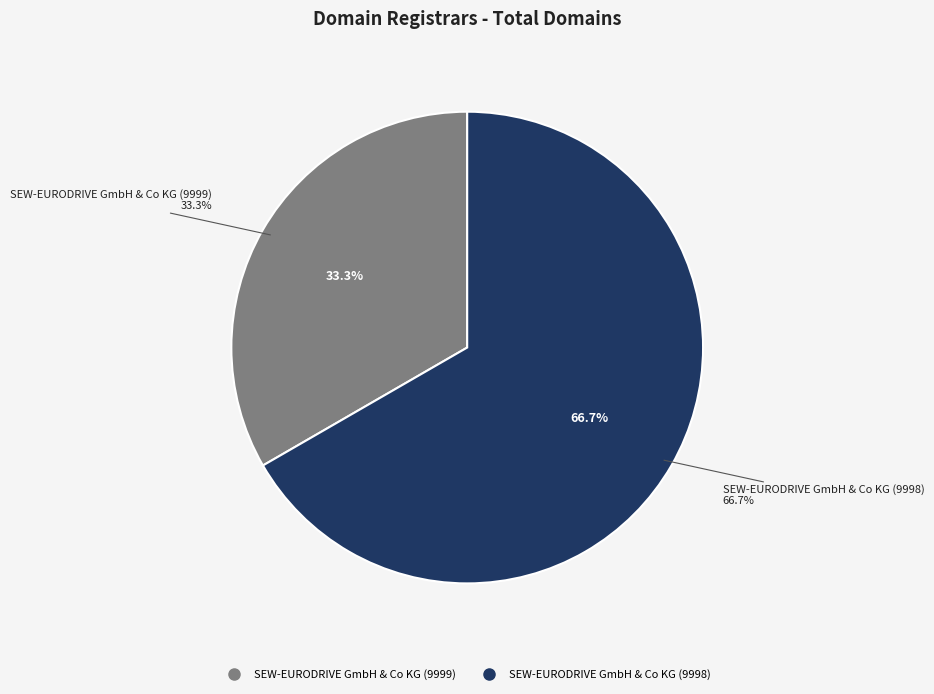

Count the number of slices in the pie.

3